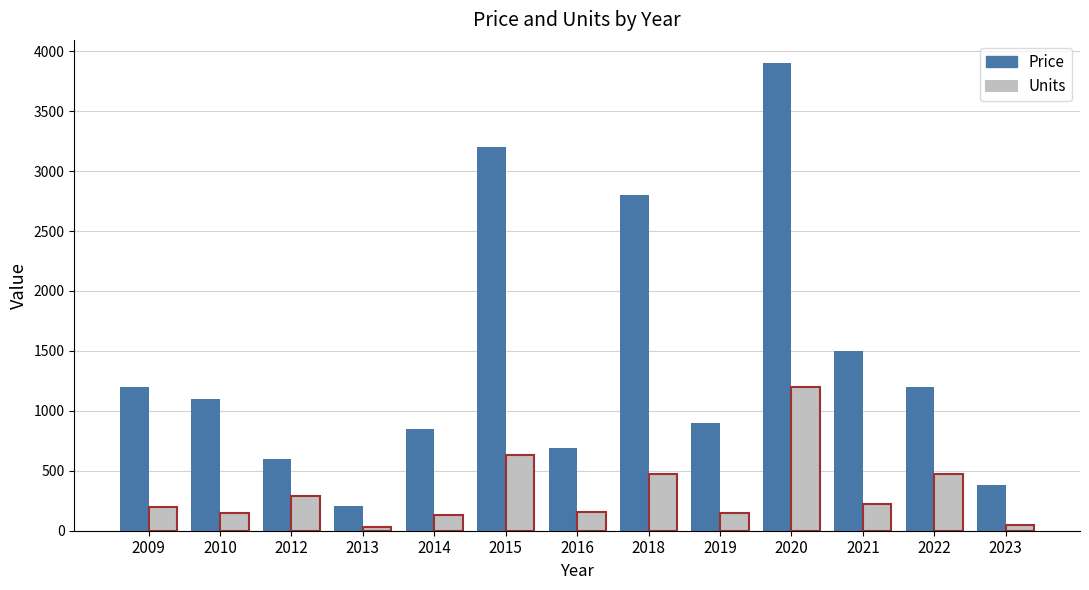

How many groups of bars are there?

13